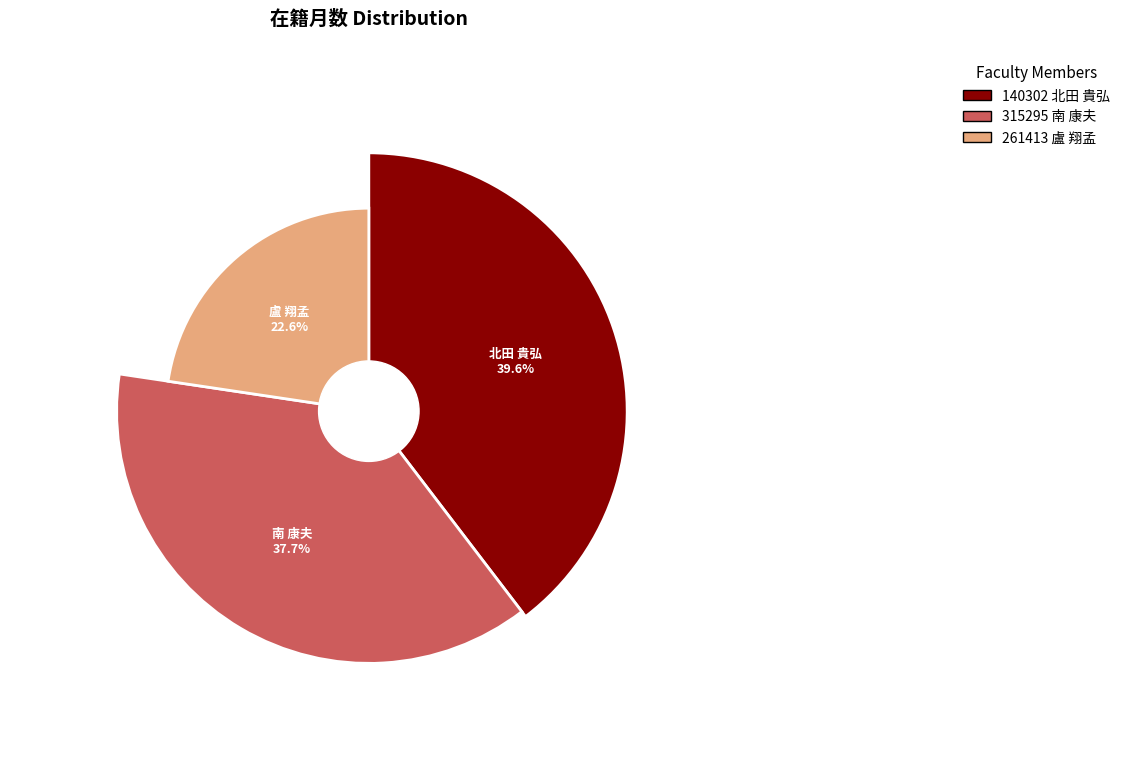

Approximately how many times larger is the value at 140302
北田 貴弘 compared to 261413
盧 翔孟?

1.8